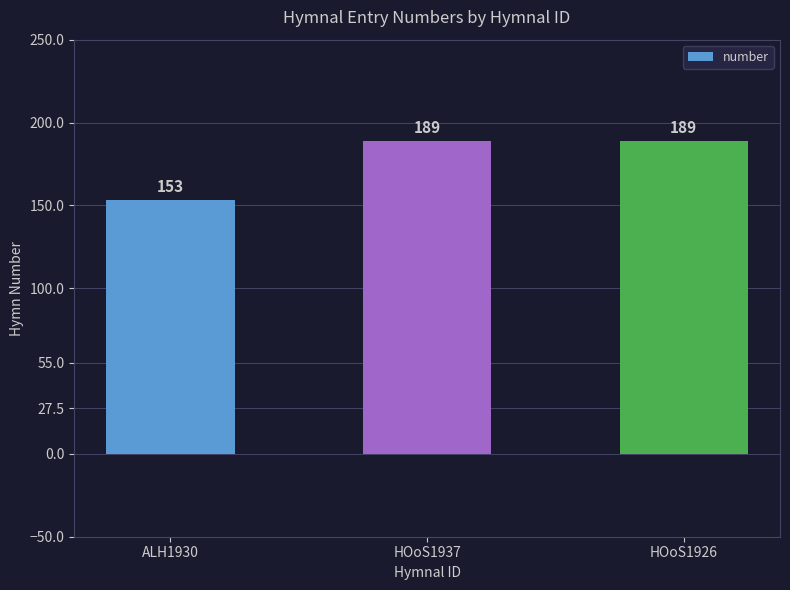

The value at HOoS1926 is 128. True or false?

False